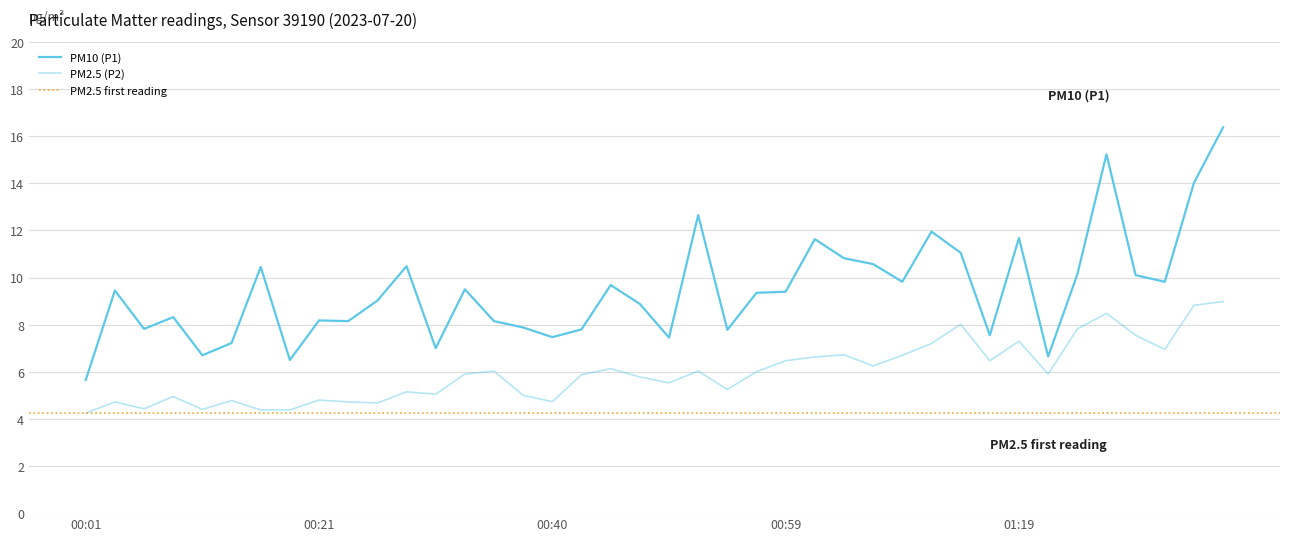

The PM10 (P1) series shows 2.6 at 00:40. True or false?

False